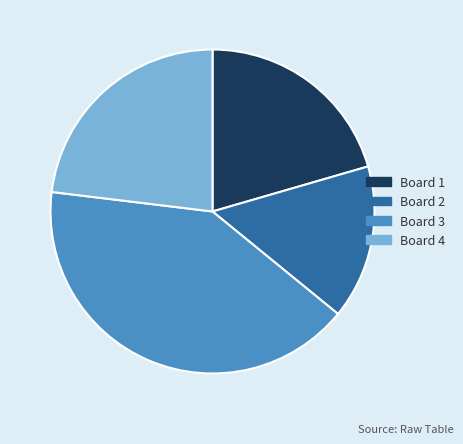

Does any single category account for the majority?

No